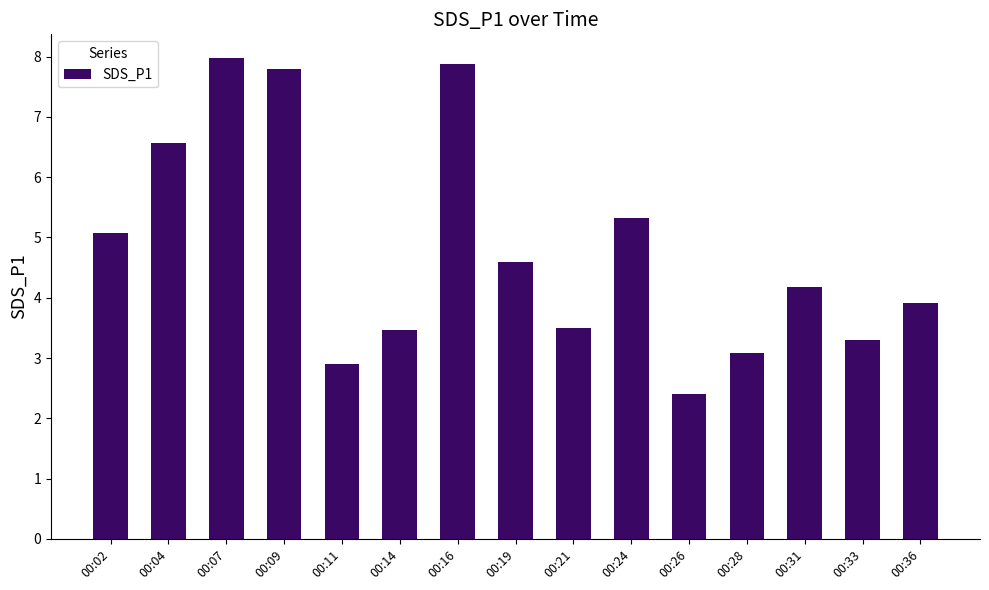

What is the difference between the second highest and second lowest values?

5.0